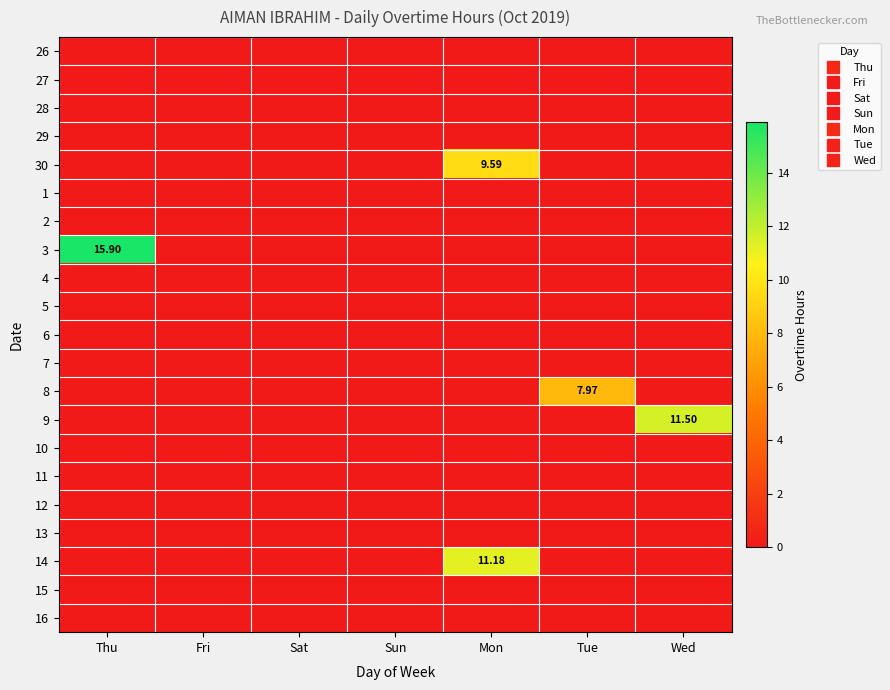

At how many categories does at least one series exceed 4?

4